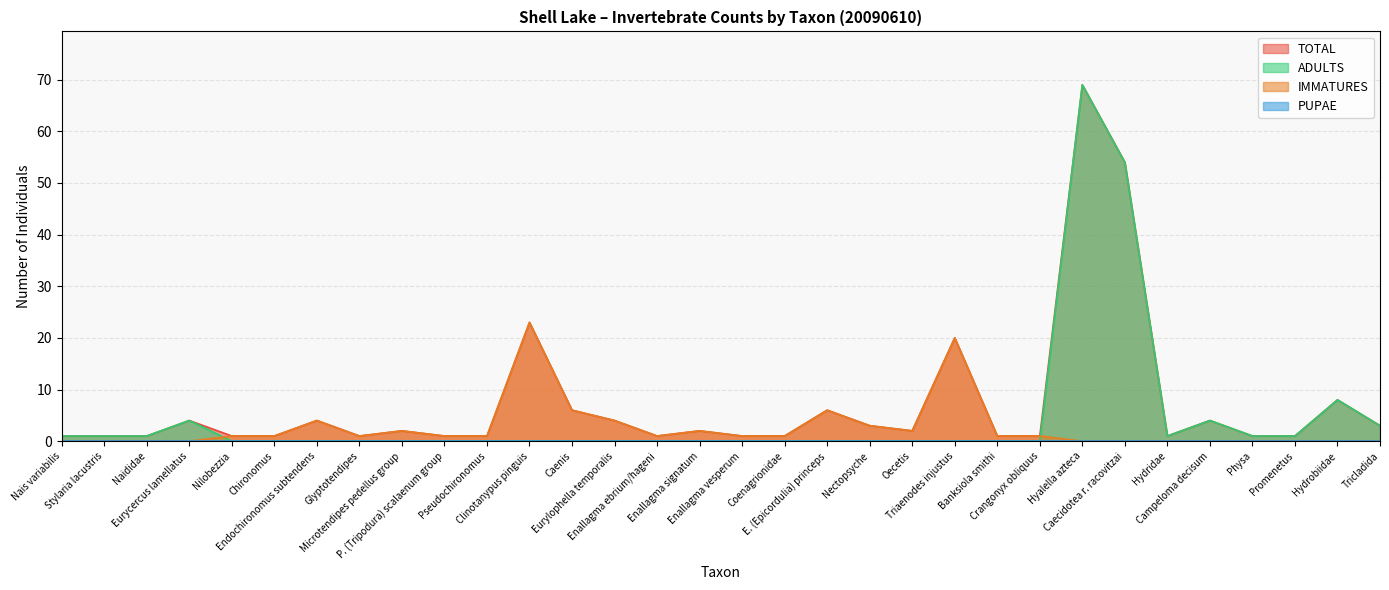

True or false: ADULTS and TOTAL intersect in this chart.

False